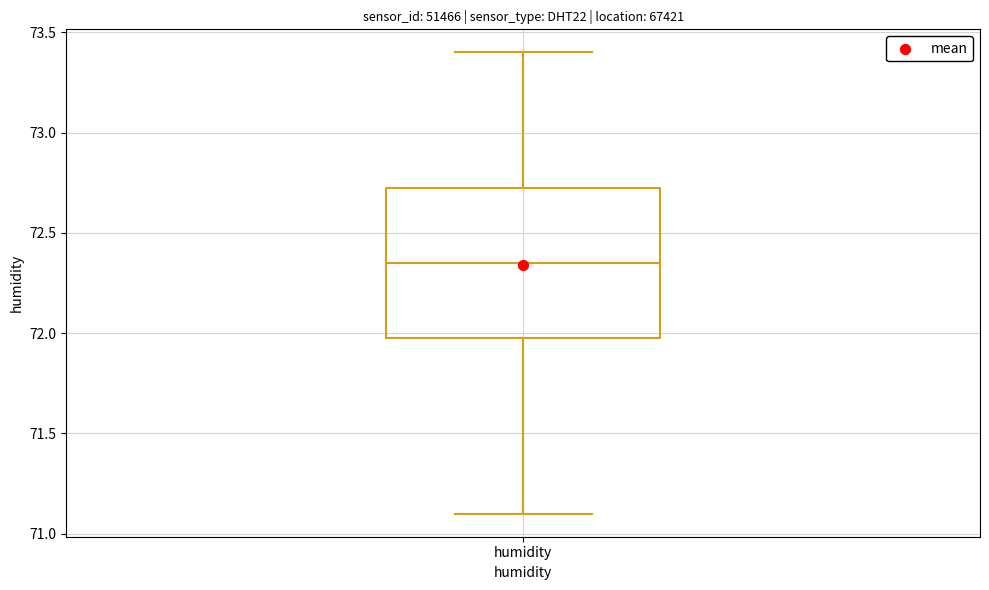

Where does the upper whisker of the box for humidity end on the y-axis? The values are not printed on the chart, so give them approximately, as read against the axis.

73.40